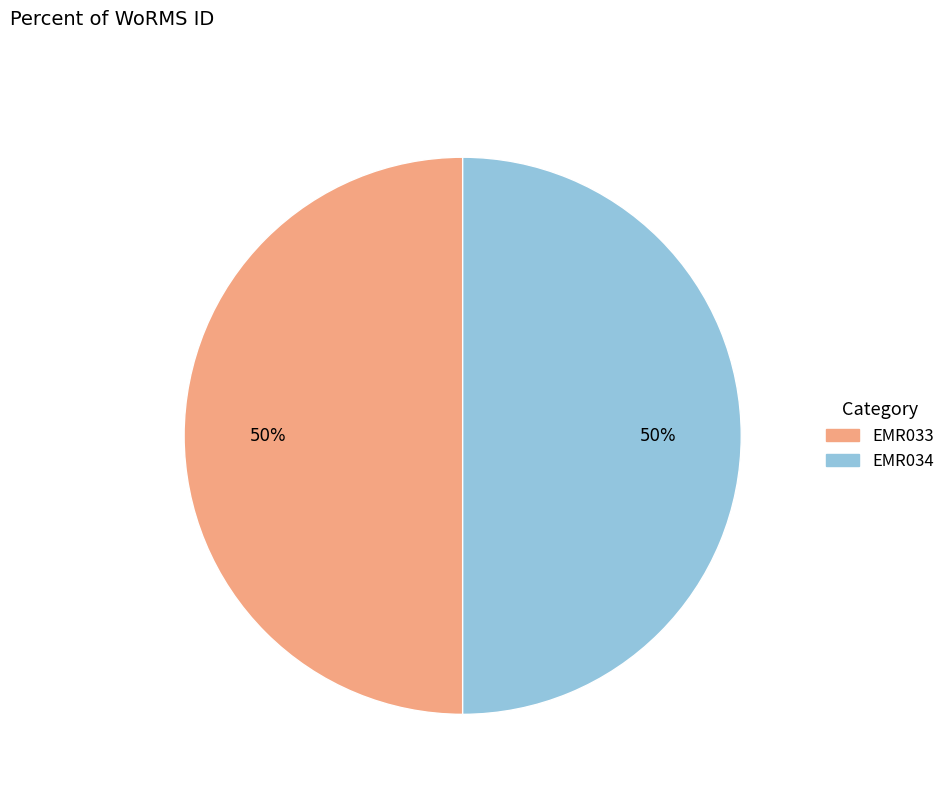

The EMR034 slice represents 61% of the pie. True or false?

False